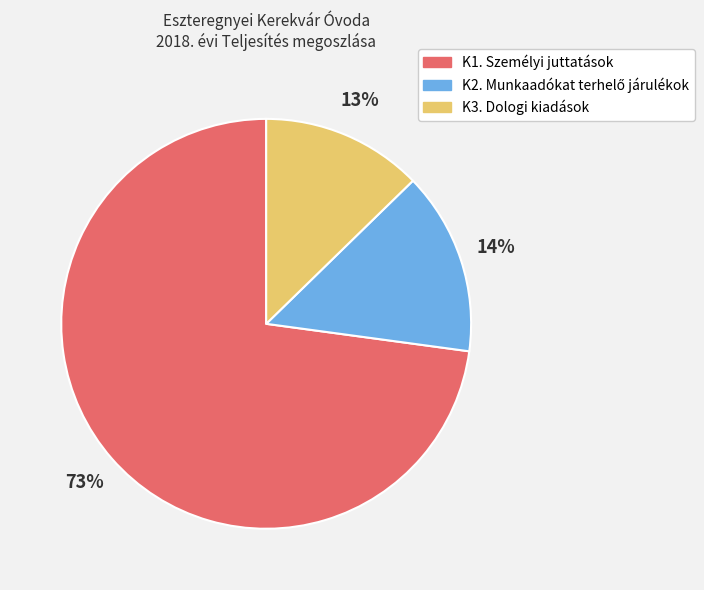

What is the majority slice?

K1. Személyi juttatások